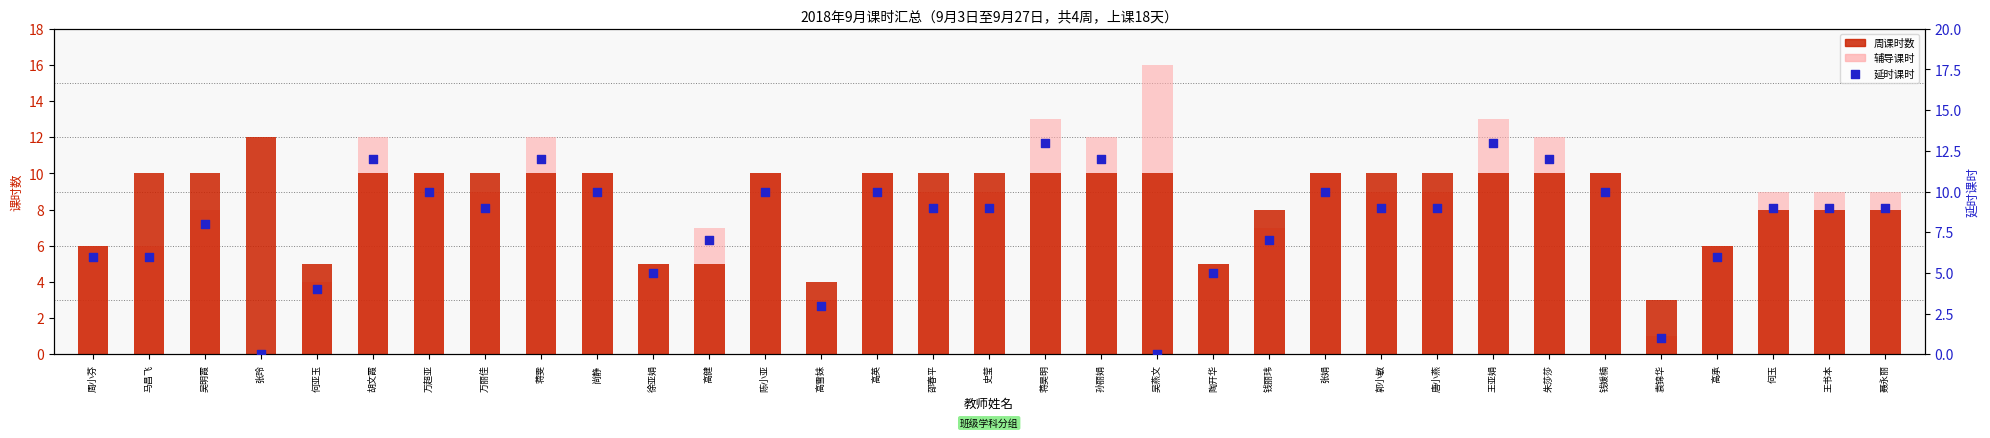

Which series has the largest total across all categories?

周课时数